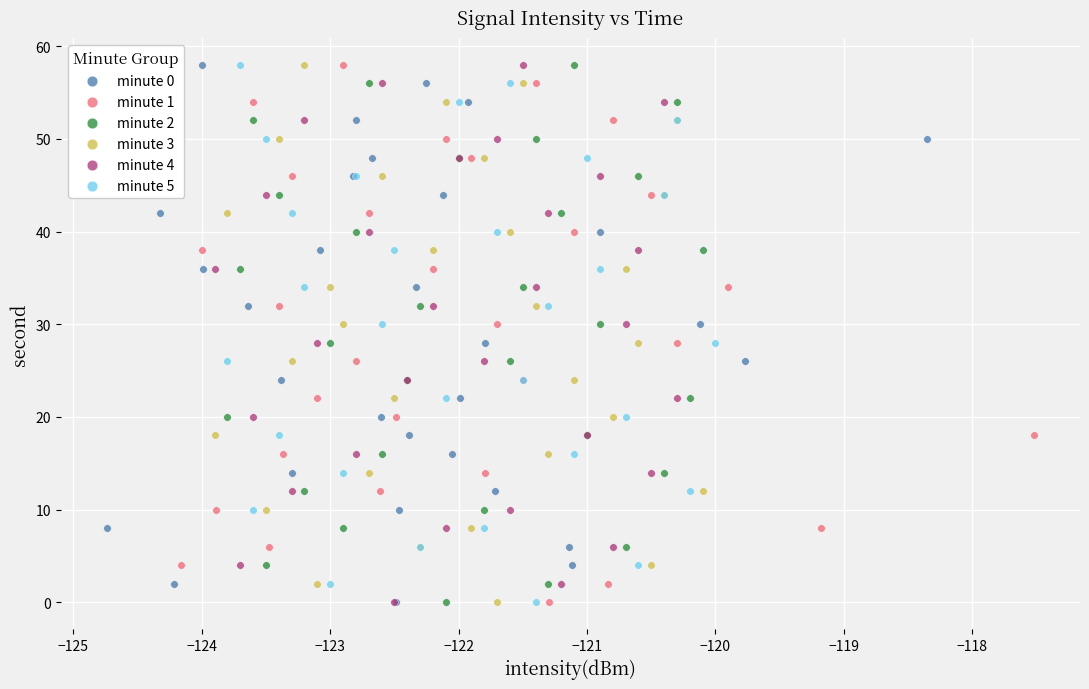

What are all the series names shown in the legend?

minute 0, minute 1, minute 2, minute 3, minute 4, minute 5